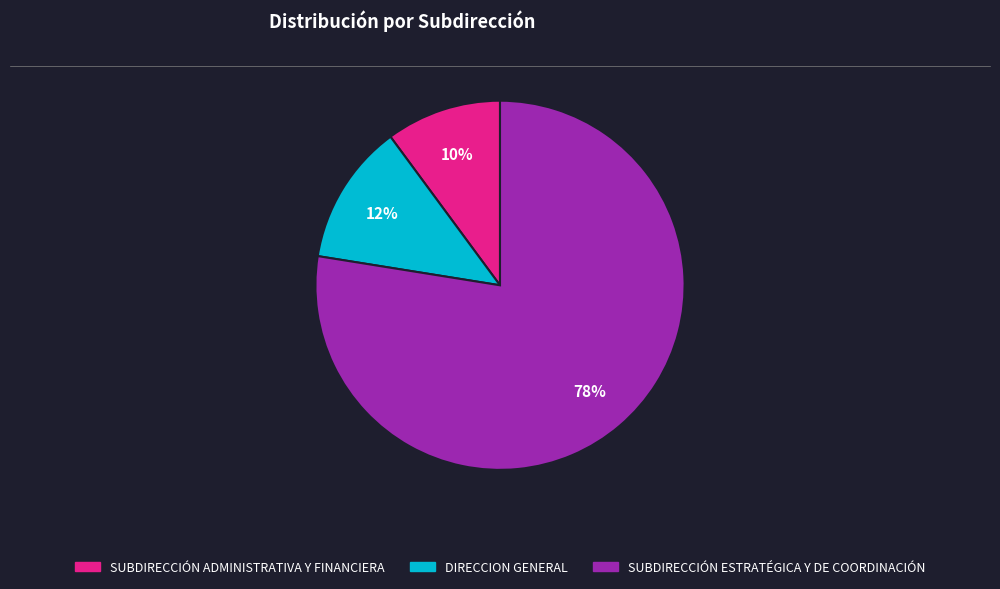

Is there any slice that represents more than half of the pie?

Yes